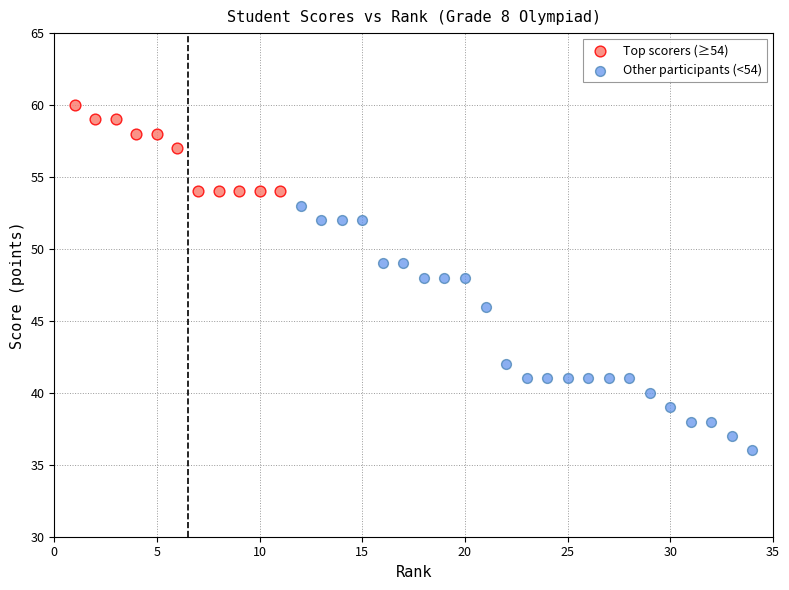

Which series contains the highest Y value?

Top scorers (≥54)